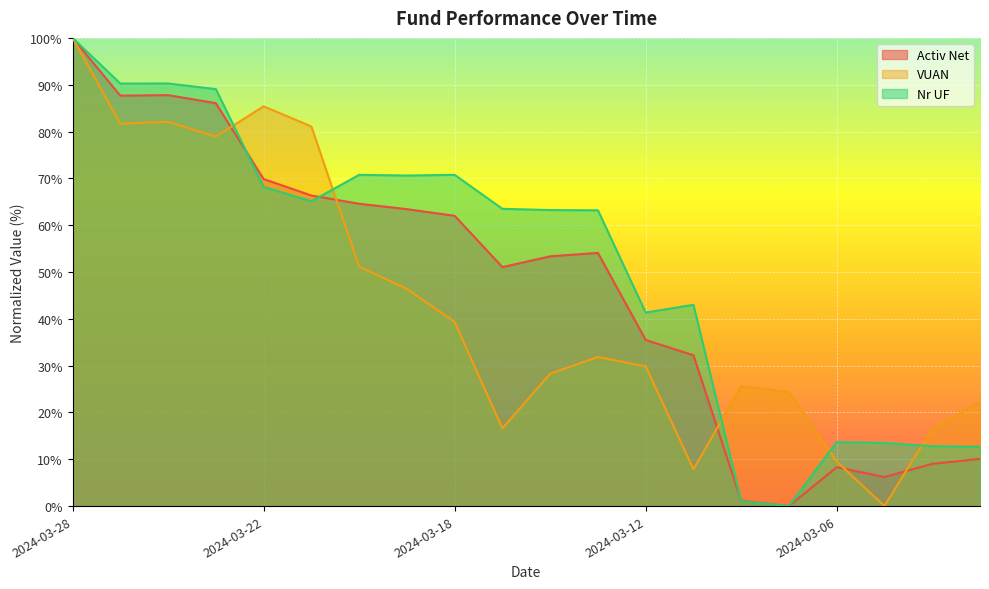

What is the difference between the highest and lowest values at 2024-03-11?

35.1